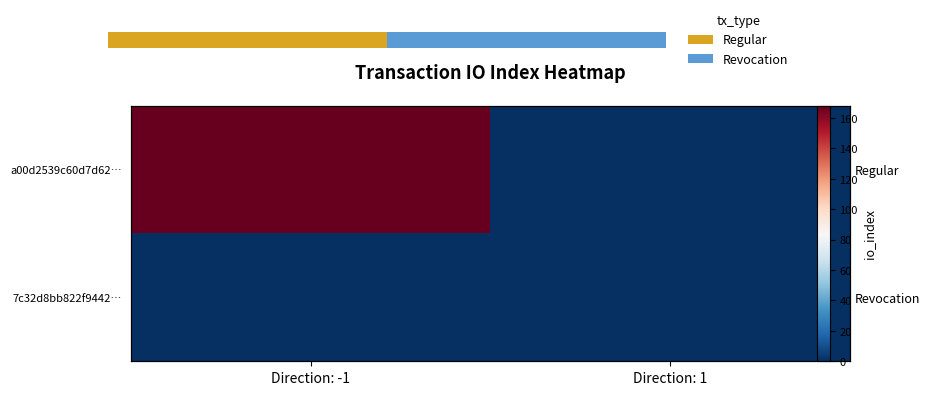

Between Direction: 1 and Direction: -1, which is larger?

Direction: -1